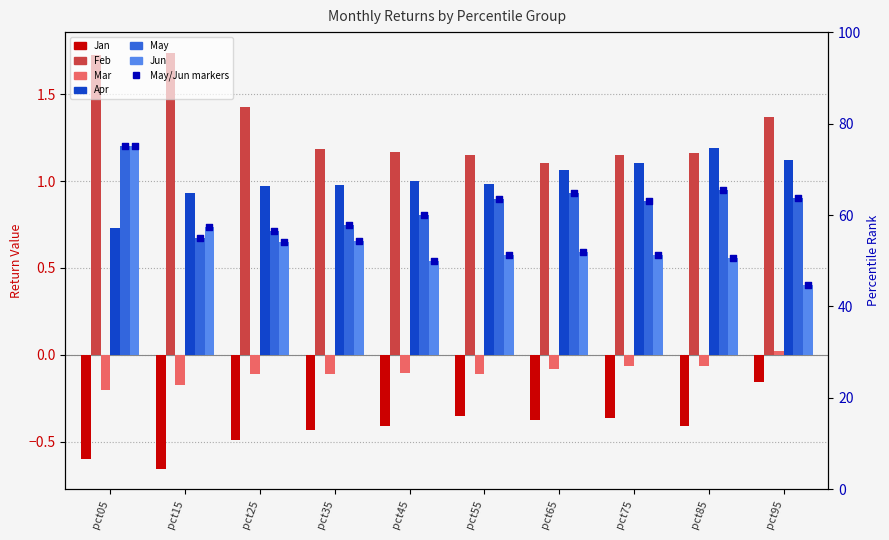

Is the value of Feb at pct85 greater than the value of Mar at pct95?

Yes